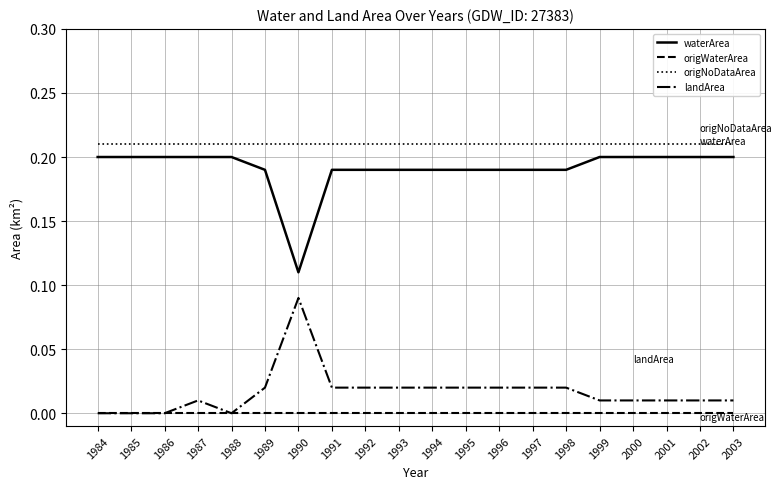

True or false: landArea and waterArea intersect in this chart.

False